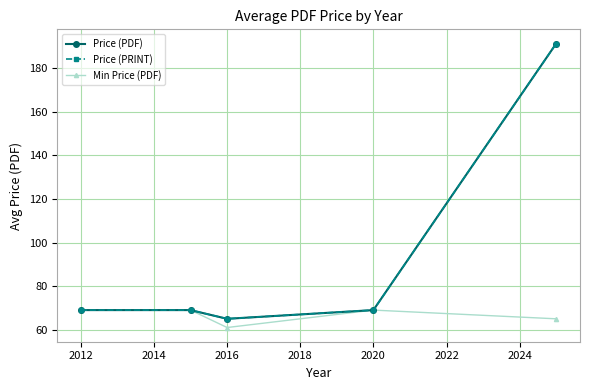

What is the minimum value for Min Price (PDF)?

61.0